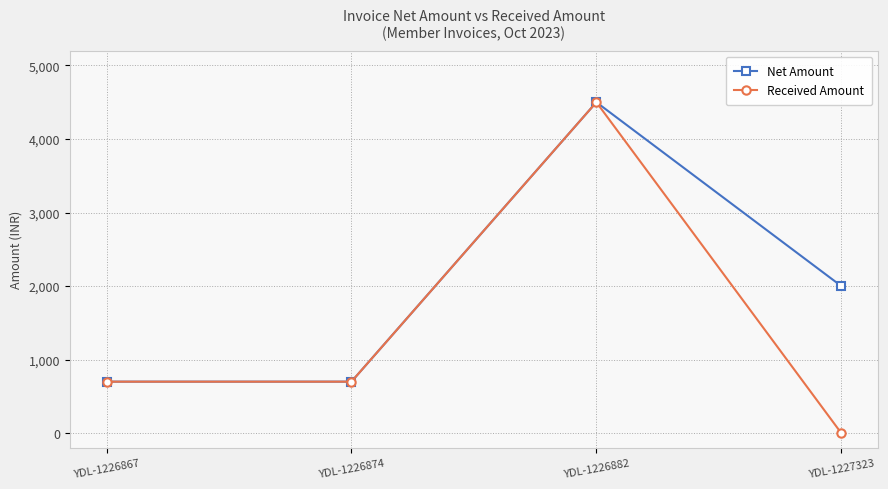

Is the value of Received Amount at YDL-1227323 greater than the value of Net Amount at YDL-1226882?

No